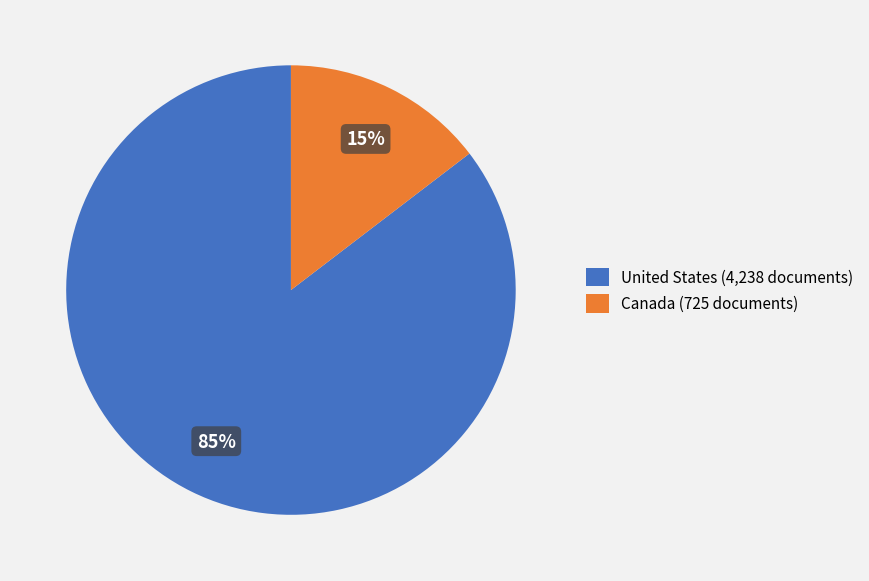

Is it true that Canada is 20% of the pie?

False